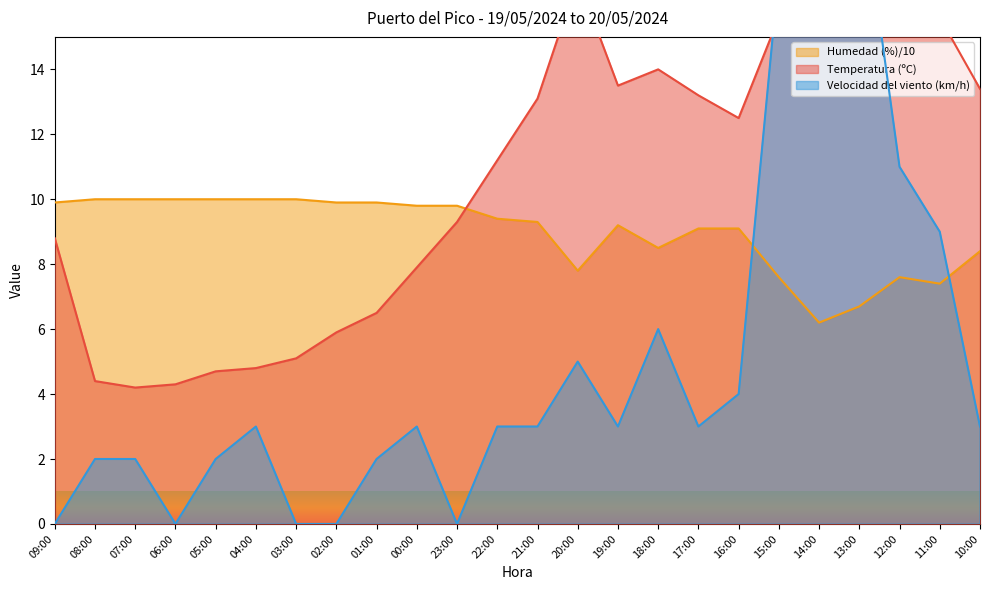

What is the label of the 24th point from the left?

10:00